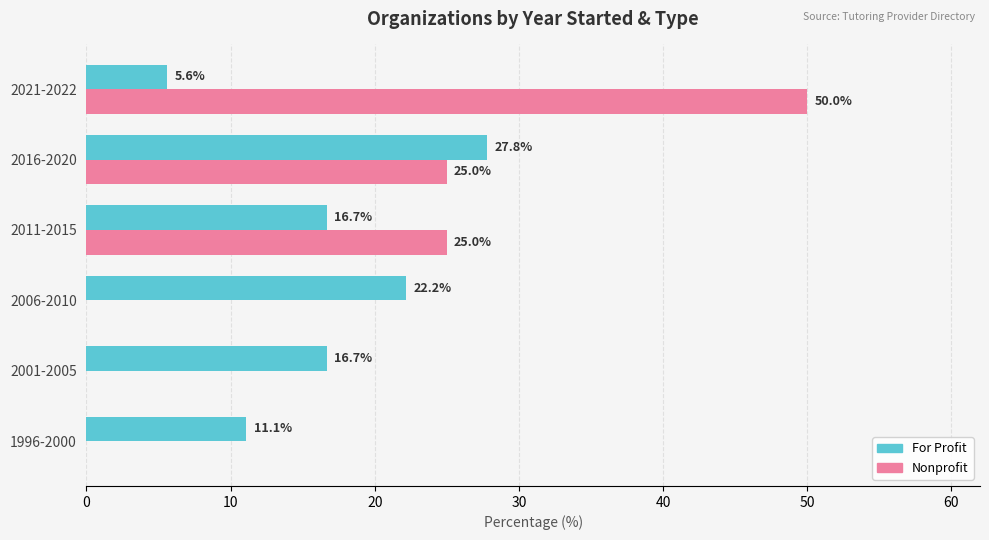

Which category has the highest value across all series?

2021-2022